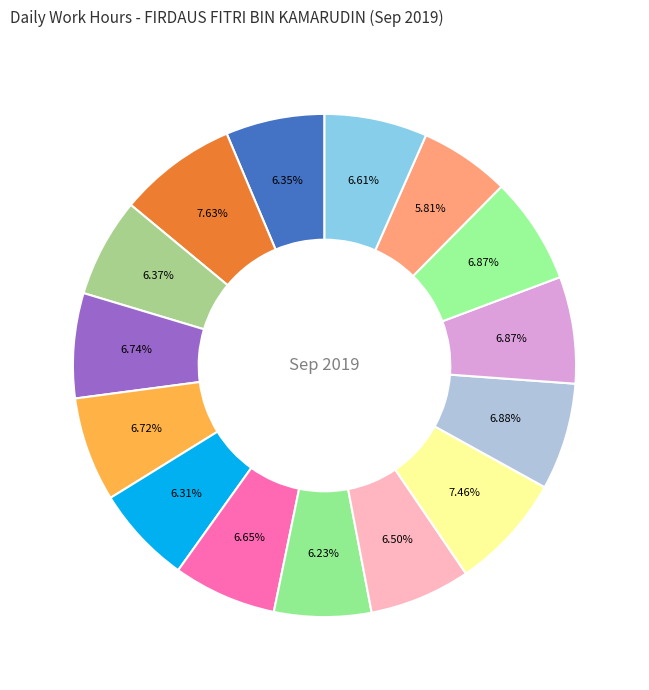

Count the number of slices in the pie.

15